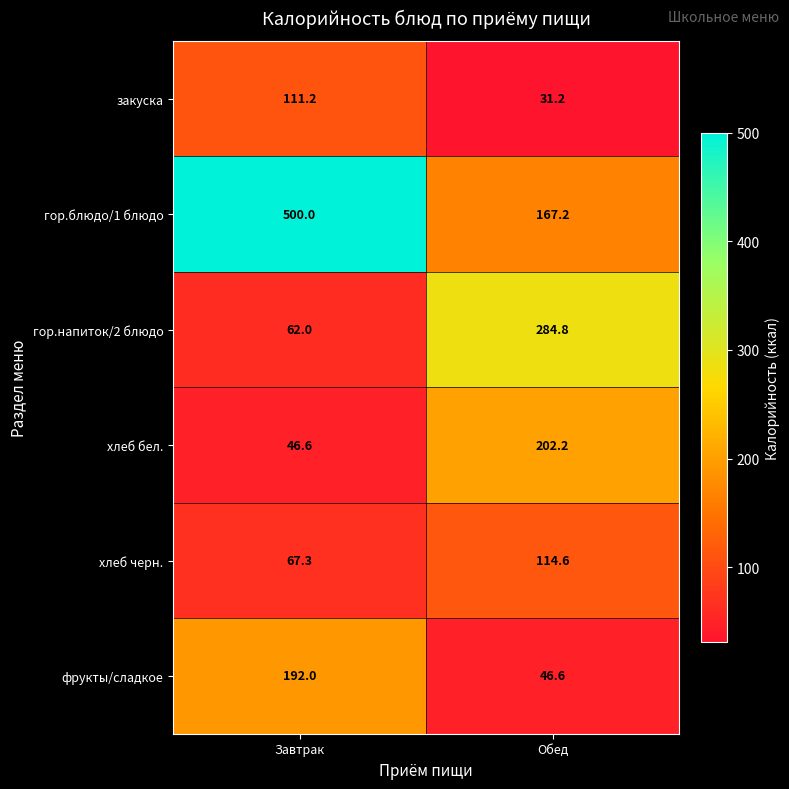

Which series changed the most between Завтрак and Обед?

гор.блюдо/1 блюдо